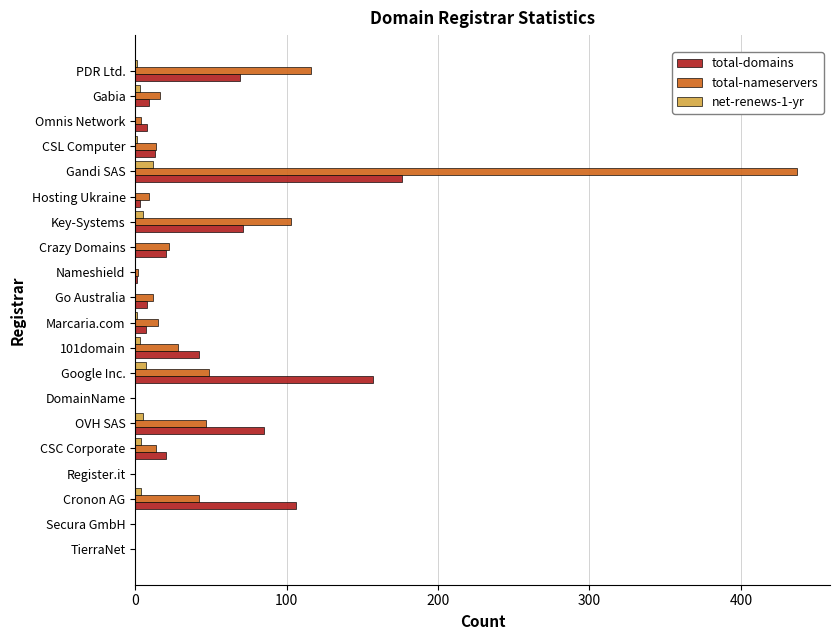

Which series changed the most between Google Inc. and Omnis Network?

total-domains